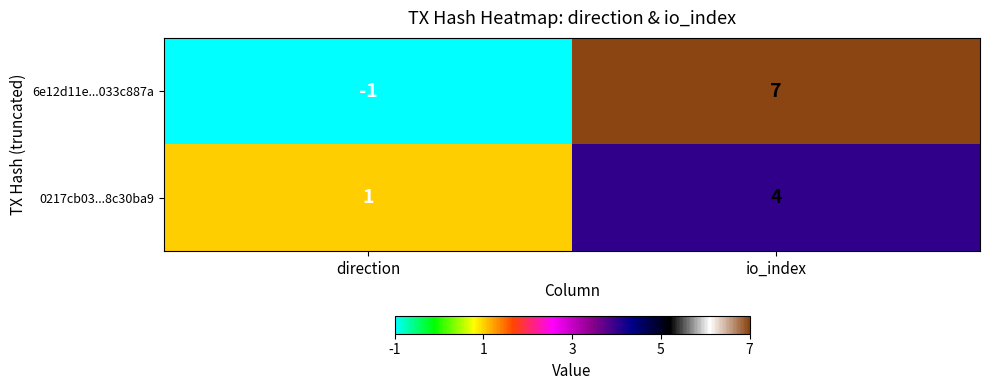

Rank the series by their maximum value, from lowest to highest.

0217cb03...8c30ba9, 6e12d11e...033c887a